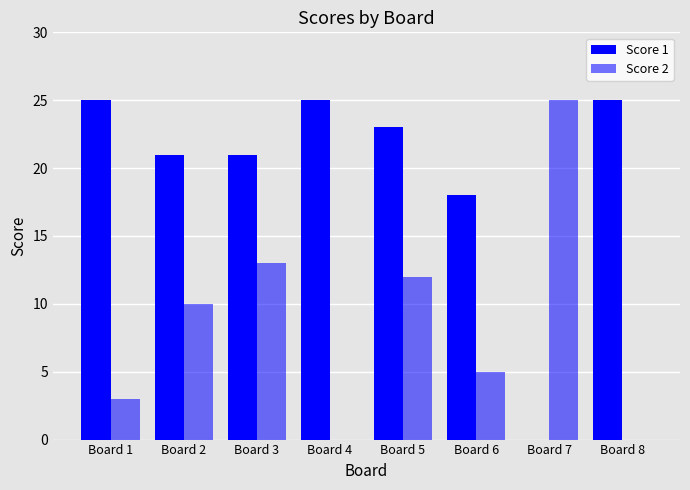

How many series are shown in this chart?

2